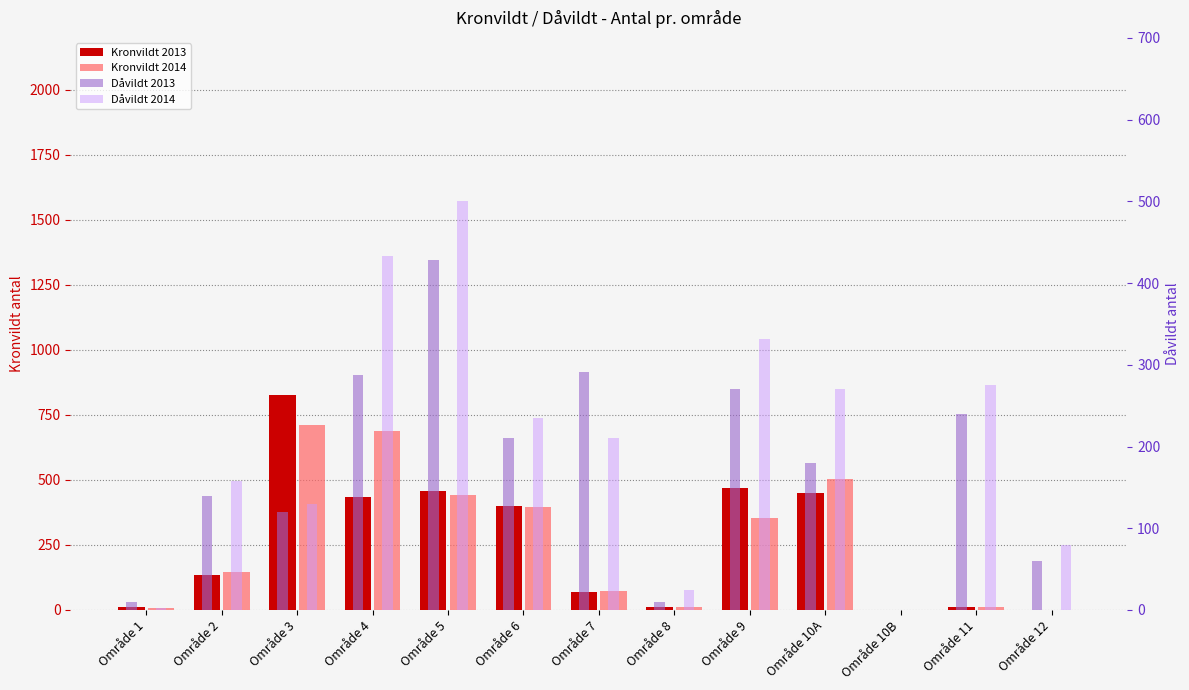

Count the number of data series in this chart.

4